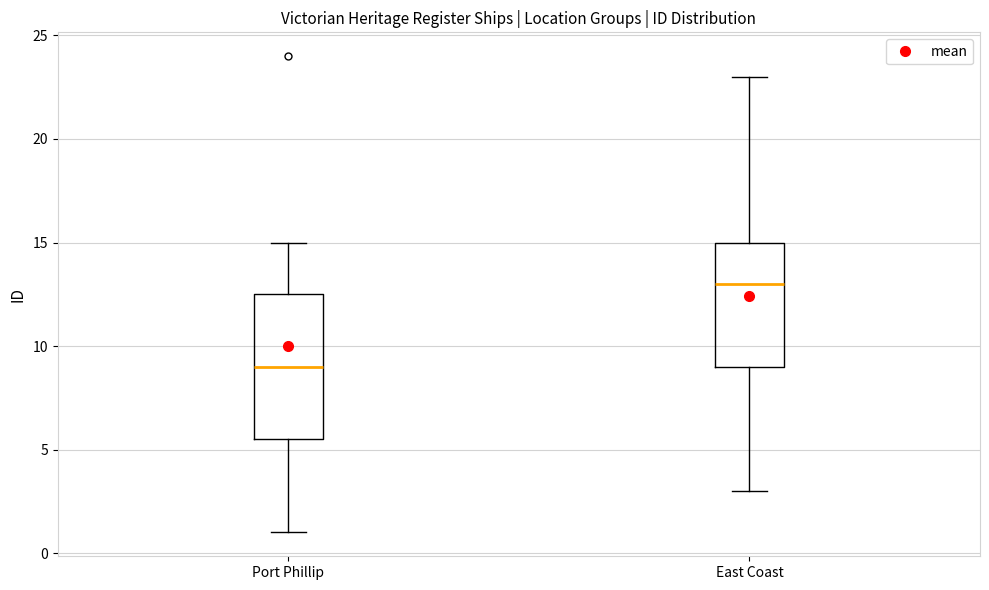

Reading left to right, read every box against the y-axis: the position of its median line, the range the box covers, and the ends of its whiskers. The values are not printed on the chart, so give them approximately, as read against the axis.

Port Phillip: median 9.0, box 5.5 to 12.5, whiskers 1.0 to 15.0
East Coast: median 13.0, box 9.0 to 15.0, whiskers 3.0 to 23.0